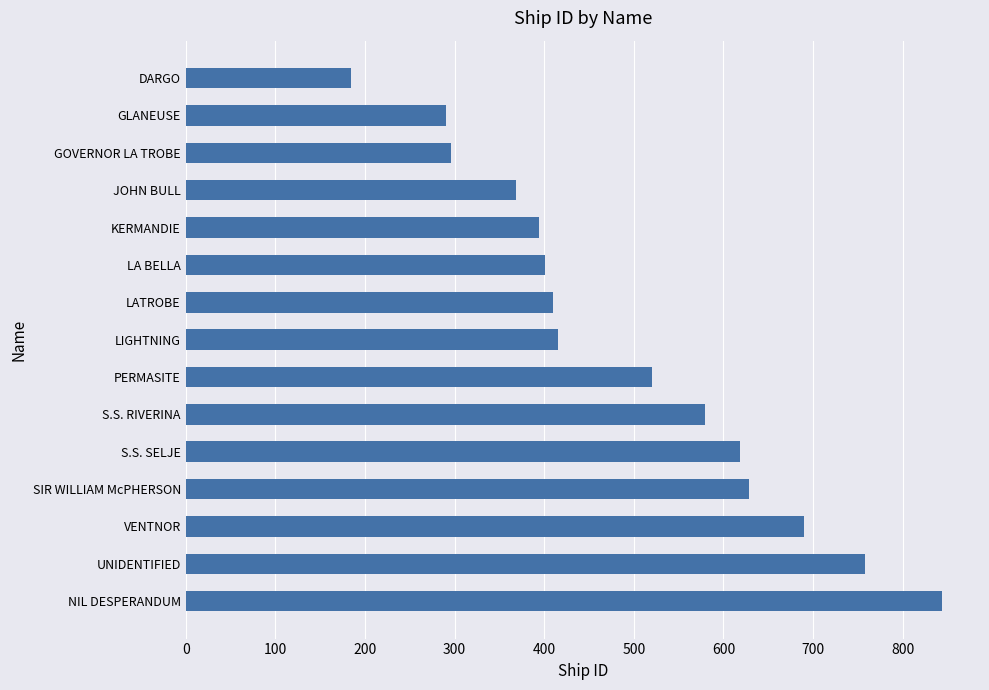

What value does the data have at DARGO, to the nearest 10?

180